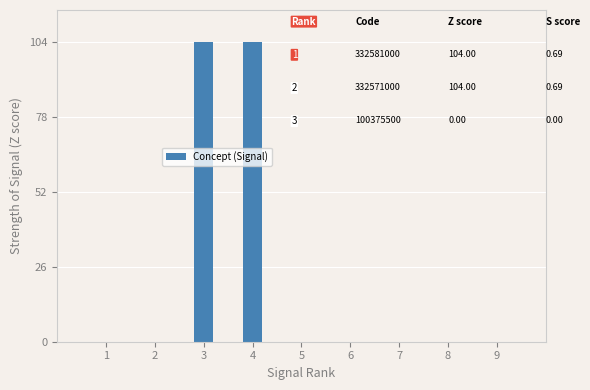

What is the greatest value displayed?

104.0